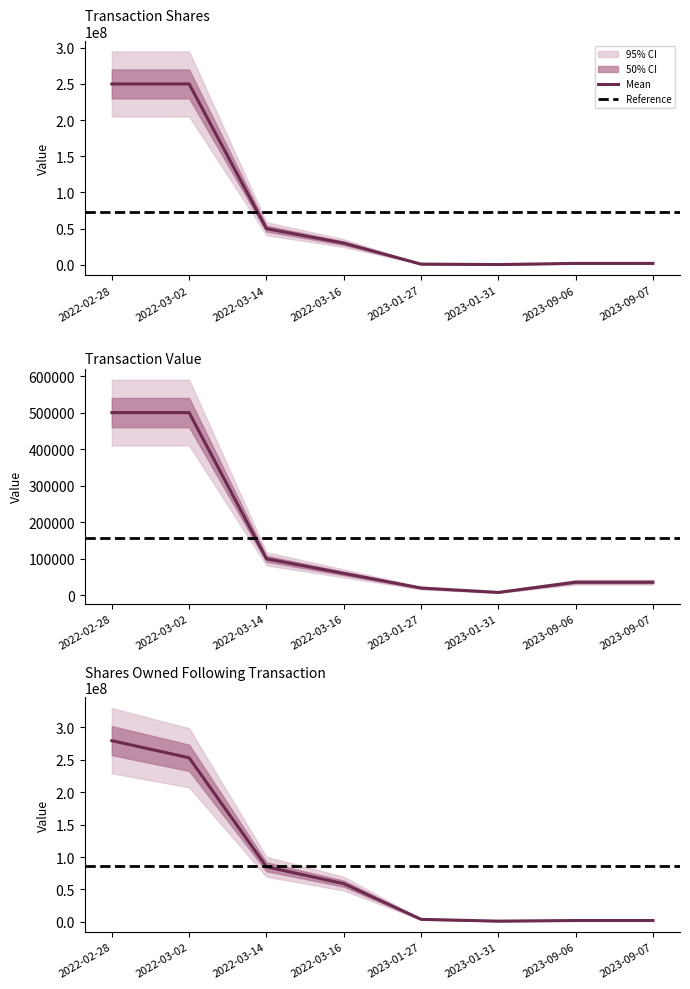

Is this an area chart (filled region under the line)?

No